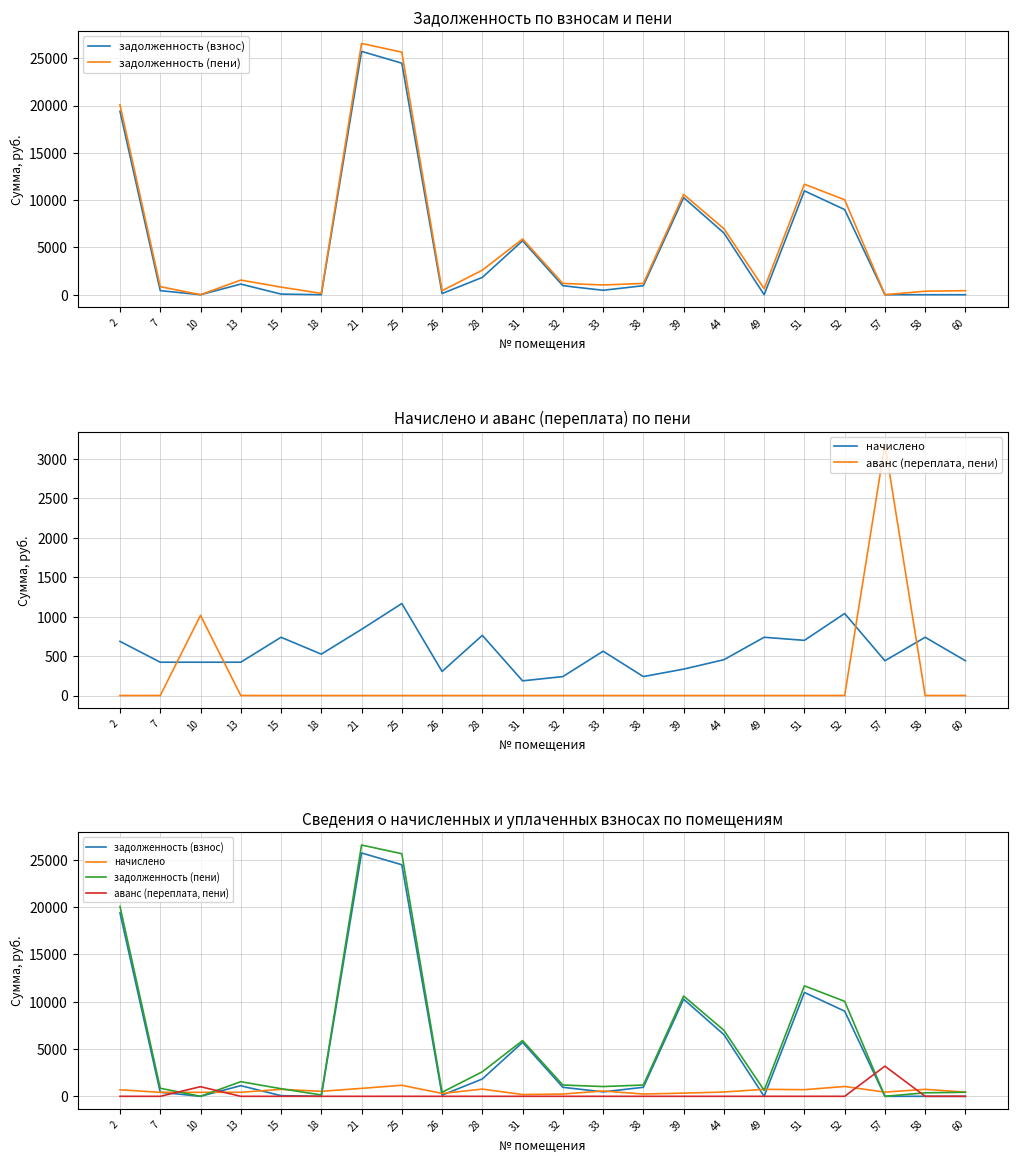

After their last crossing, which series has the higher values: задолженность (пени) or аванс (переплата, пени)?

задолженность (пени)